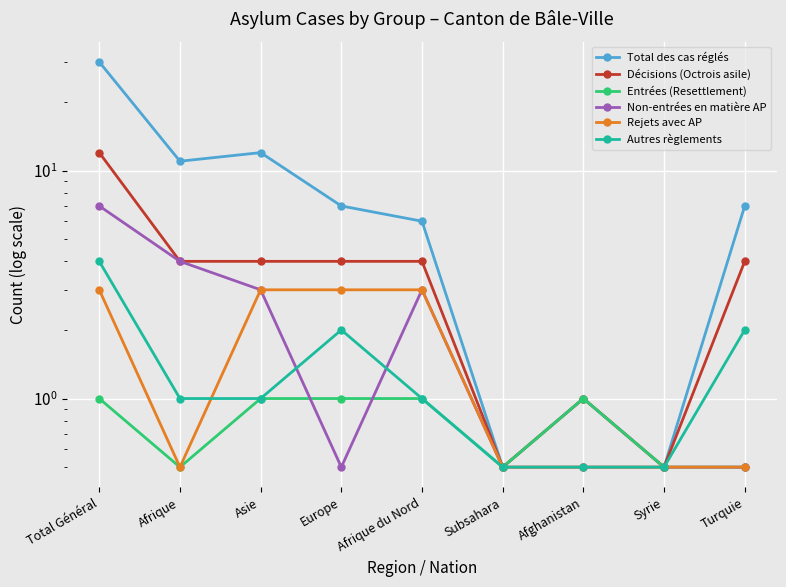

Reading left to right, transcribe all the data shown in this chart.

Total des cas réglés: Total Général=30.0	Afrique=11.0	Asie=12.0	Europe=7.0	Afrique du Nord=6.0	Subsahara=0.5	Afghanistan=1.0	Syrie=0.5	Turquie=7.0
Décisions (Octrois asile): Total Général=12.0	Afrique=4.0	Asie=4.0	Europe=4.0	Afrique du Nord=4.0	Subsahara=0.5	Afghanistan=1.0	Syrie=0.5	Turquie=4.0
Entrées (Resettlement): Total Général=1.0	Afrique=0.5	Asie=1.0	Europe=1.0	Afrique du Nord=1.0	Subsahara=0.5	Afghanistan=1.0	Syrie=0.5	Turquie=0.5
Non-entrées en matière AP: Total Général=7.0	Afrique=4.0	Asie=3.0	Europe=0.5	Afrique du Nord=3.0	Subsahara=0.5	Afghanistan=0.5	Syrie=0.5	Turquie=0.5
Rejets avec AP: Total Général=3.0	Afrique=0.5	Asie=3.0	Europe=3.0	Afrique du Nord=3.0	Subsahara=0.5	Afghanistan=0.5	Syrie=0.5	Turquie=0.5
Autres règlements: Total Général=4.0	Afrique=1.0	Asie=1.0	Europe=2.0	Afrique du Nord=1.0	Subsahara=0.5	Afghanistan=0.5	Syrie=0.5	Turquie=2.0